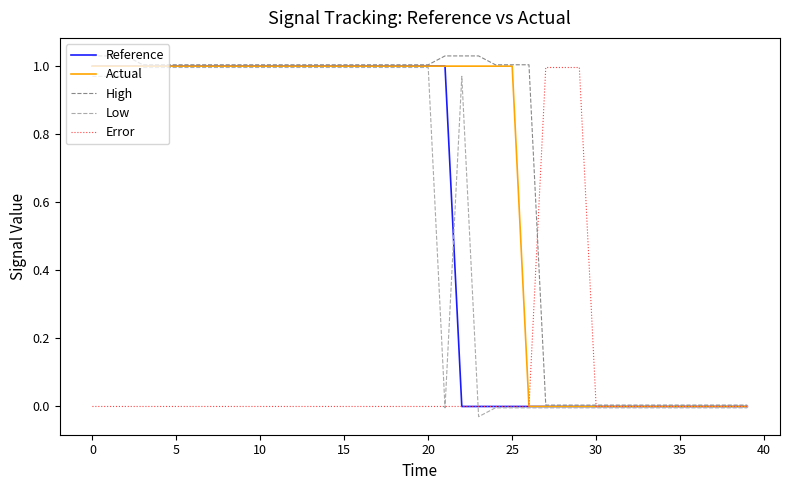

Does the chart display data point markers on the line(s)?

No